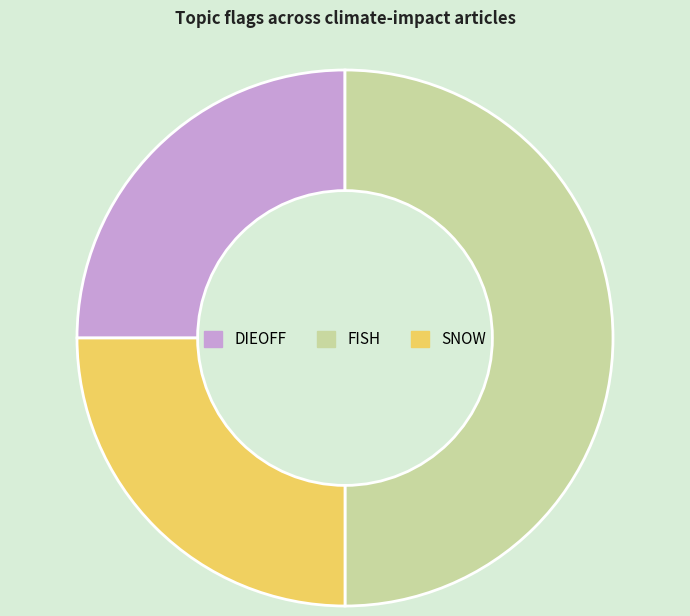

Do DIEOFF and FISH together represent more than half of the pie?

Yes